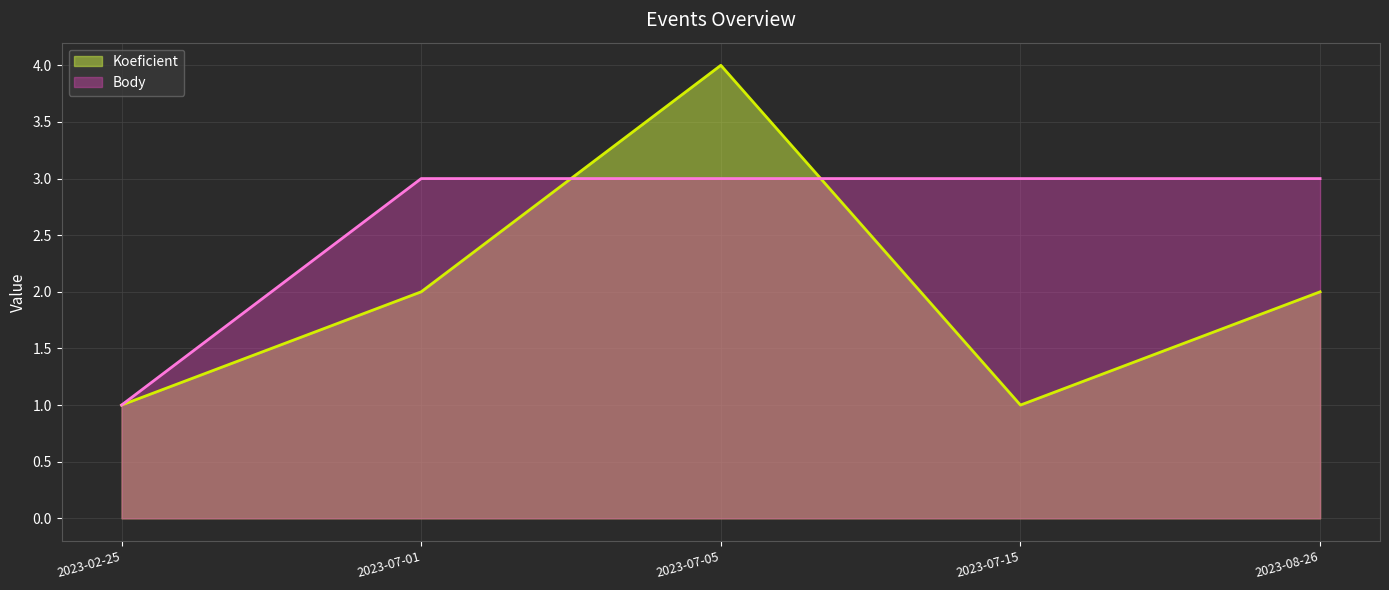

Is it true that Body equals 3 at 2023-08-26?

True